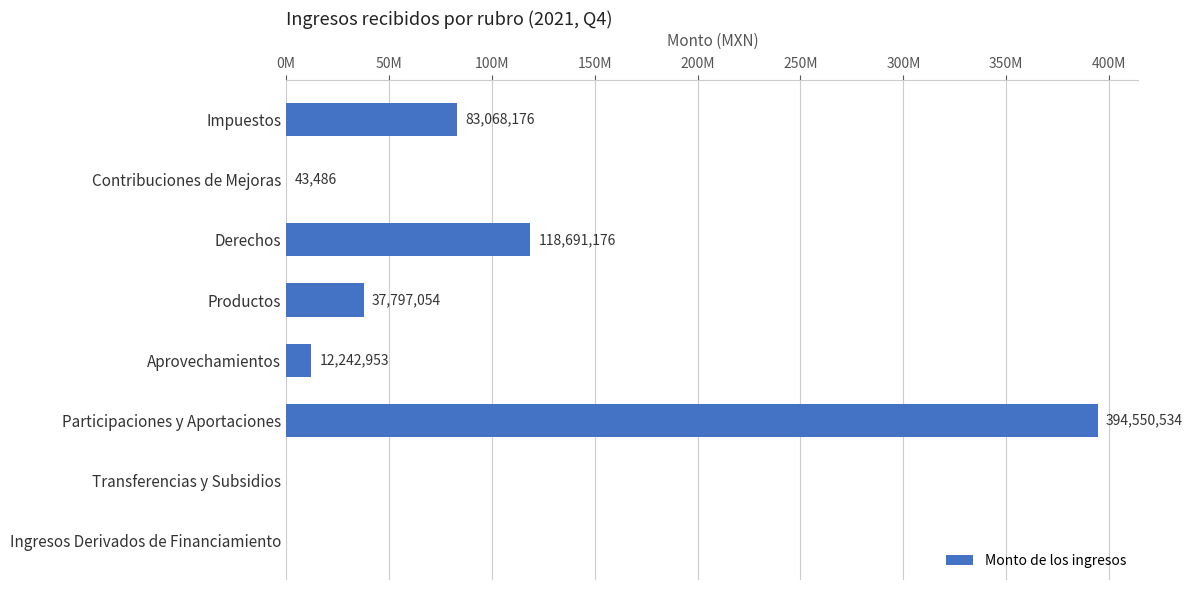

Are the bars horizontal?

Yes